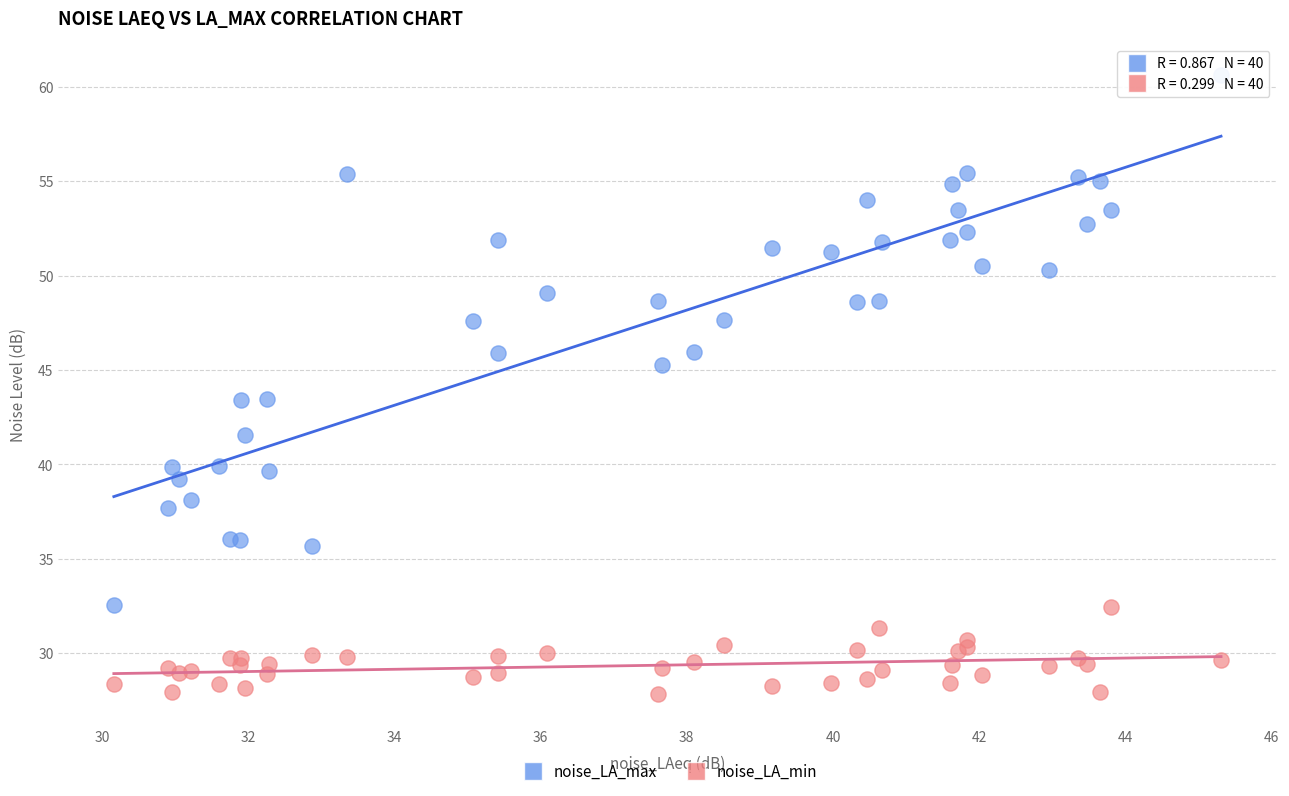

Which series reaches the minimum Y coordinate?

noise_LA_min